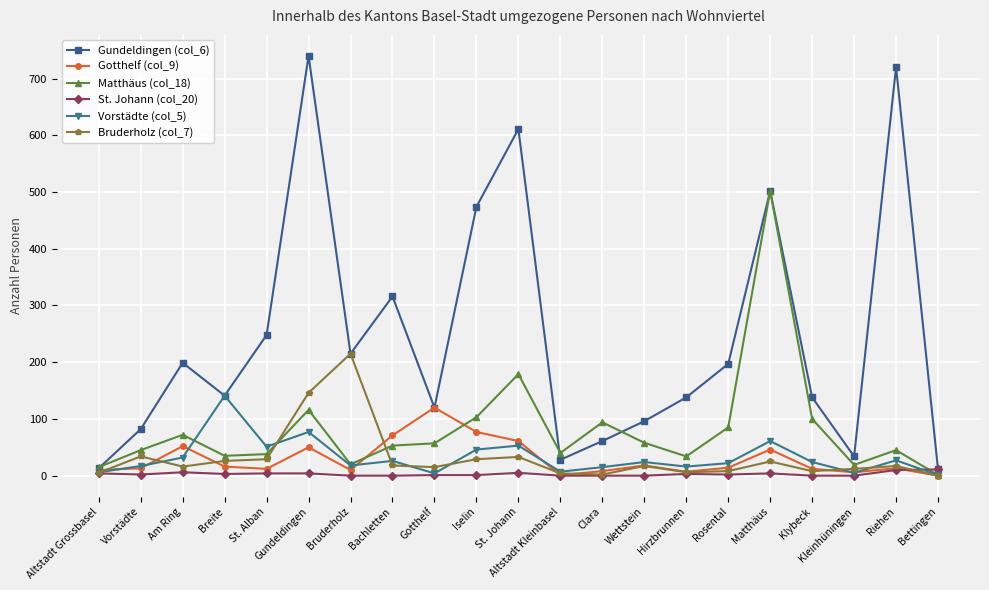

How many series are shown in this chart?

6